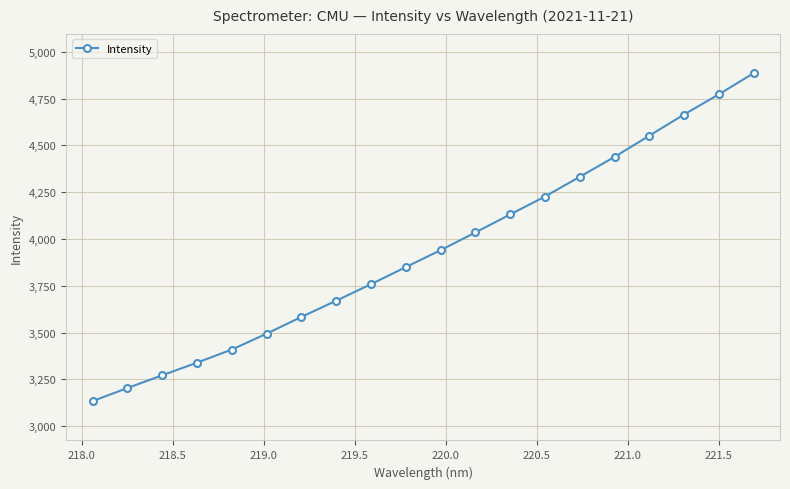

Reading right to left, transcribe all the data shown in this chart.

4885.5	4772.7	4665.0	4551.7	4438.4	4332.0	4226.7	4131.0	4034.8	3940.0	3849.7	3758.5	3670.2	3583.5	3494.1	3409.3	3339.1	3271.5	3203.5	3133.7